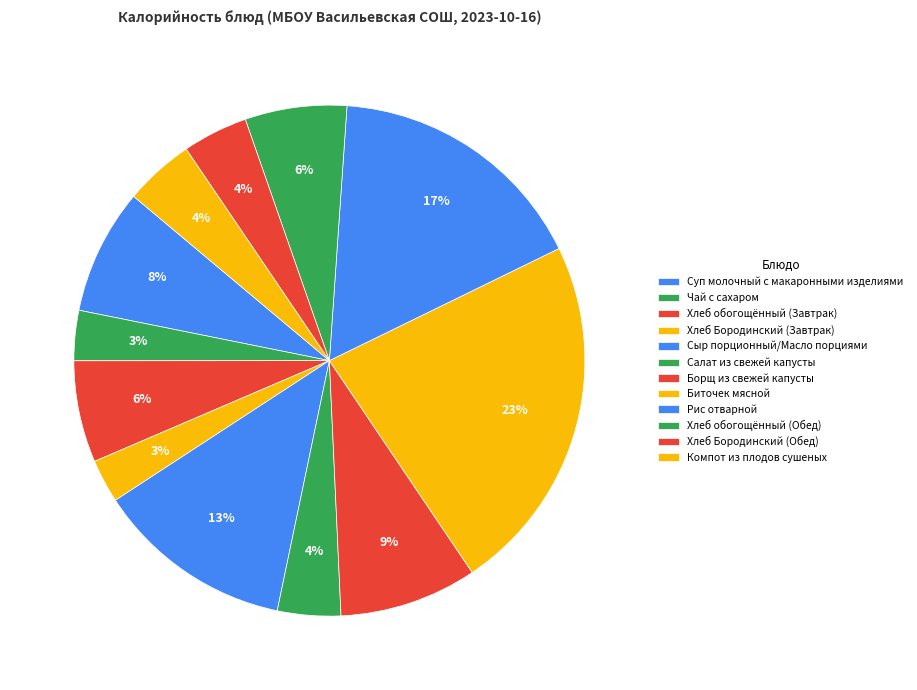

Which has a higher value, Биточек мясной or Суп молочный с макаронными изделиями?

Биточек мясной